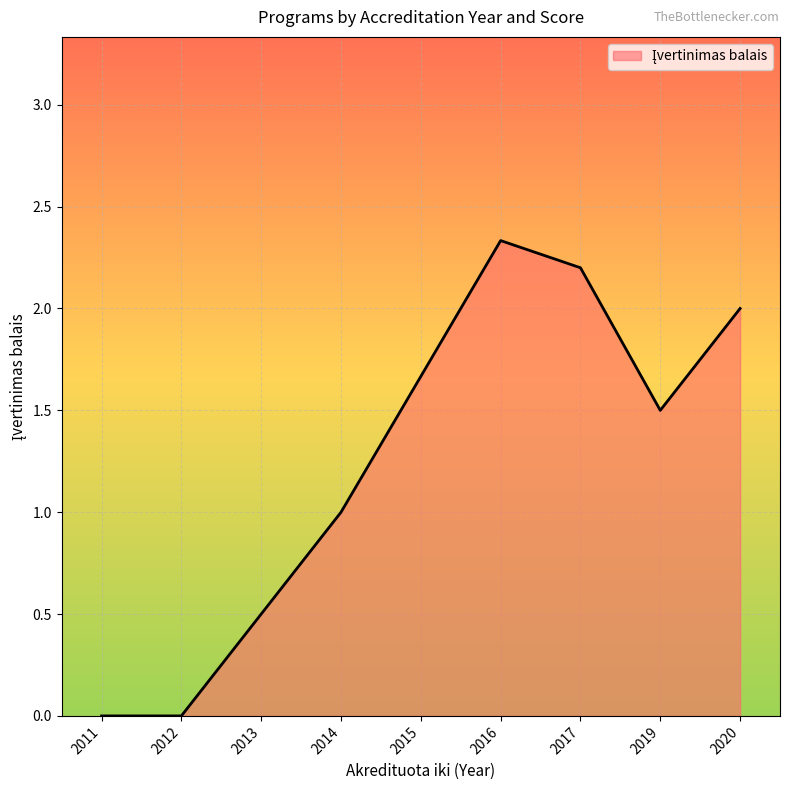

What is the approximate value at 2013?

0.5